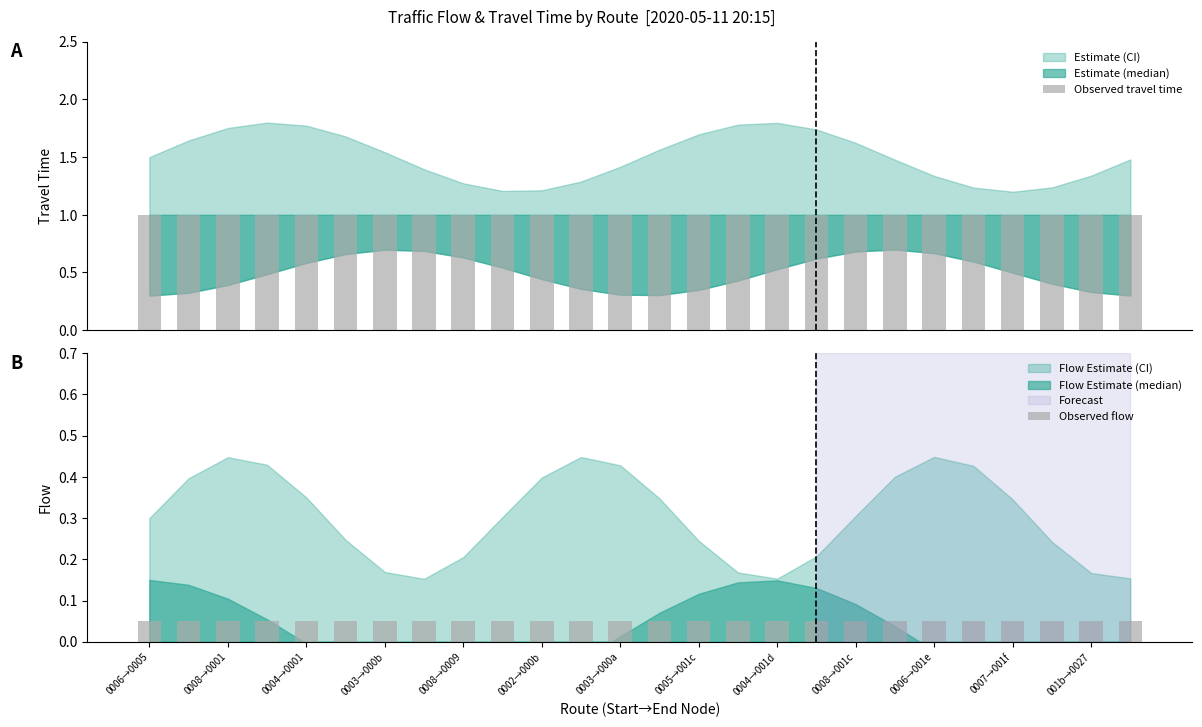

How many bars are there in total?

52